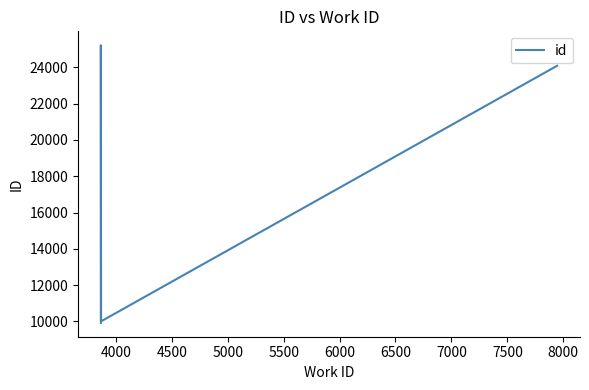

How many values are below 10047?

5